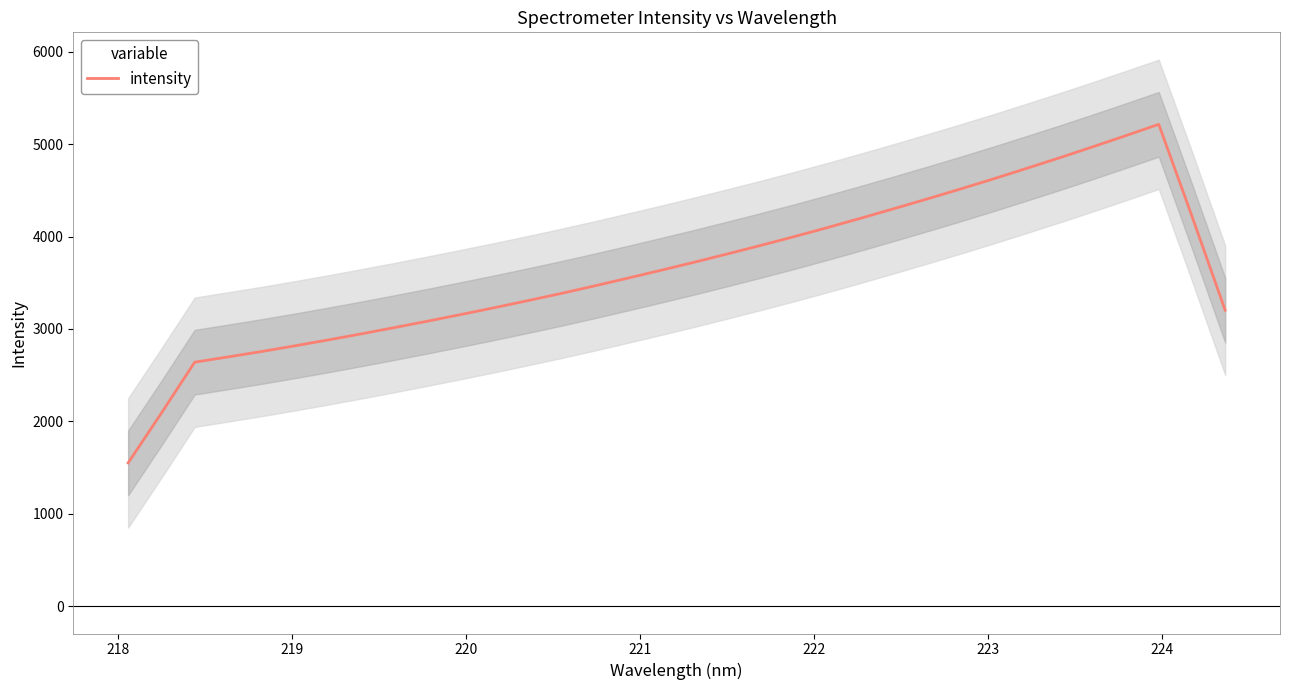

What is the average value?

3648.5